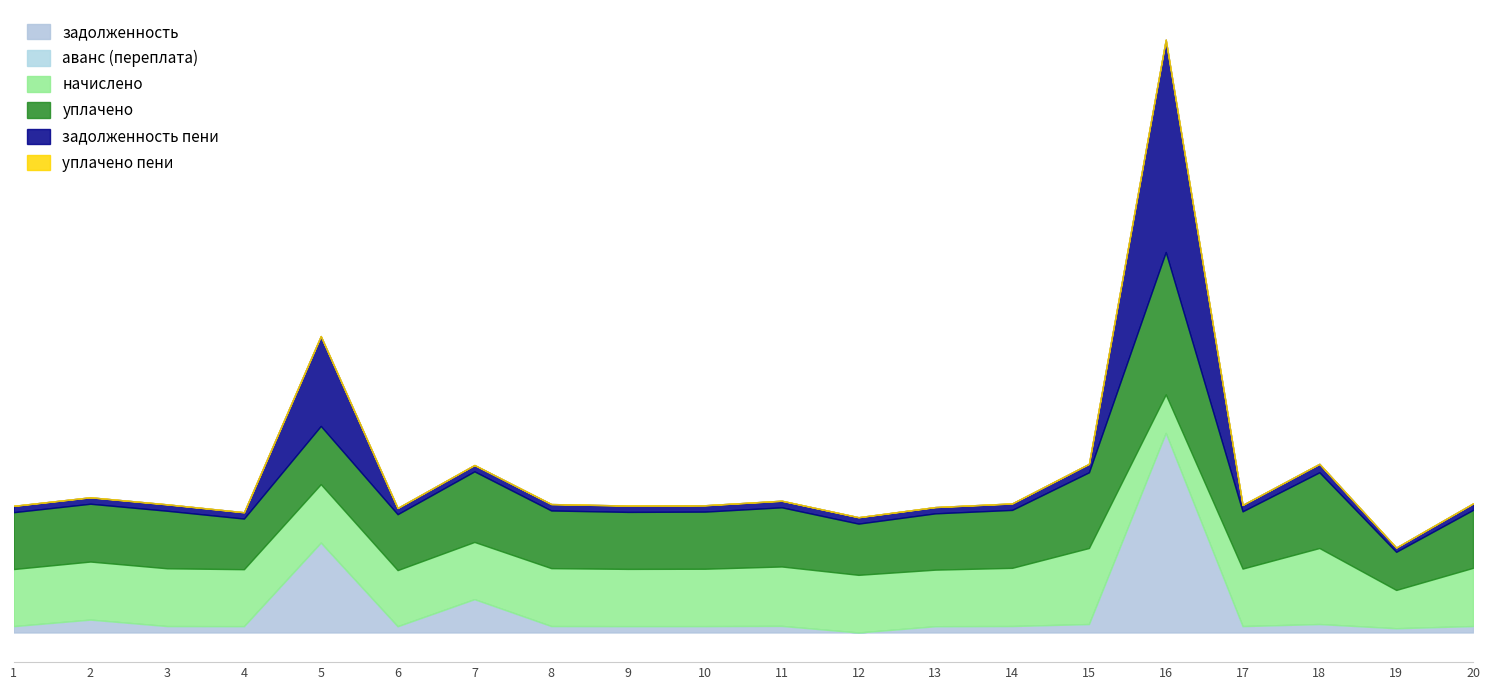

What is the difference between the уплачено values at 3 and 10?

26.5